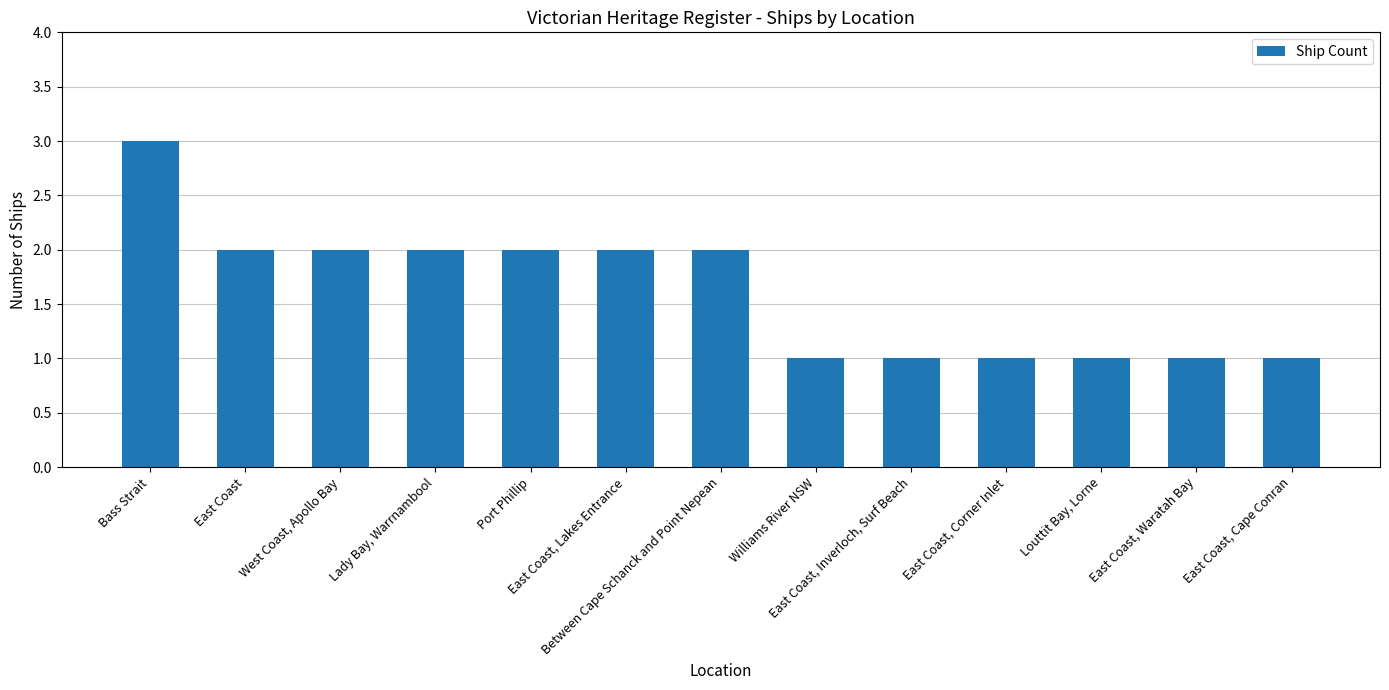

What is the sum of all values?

21